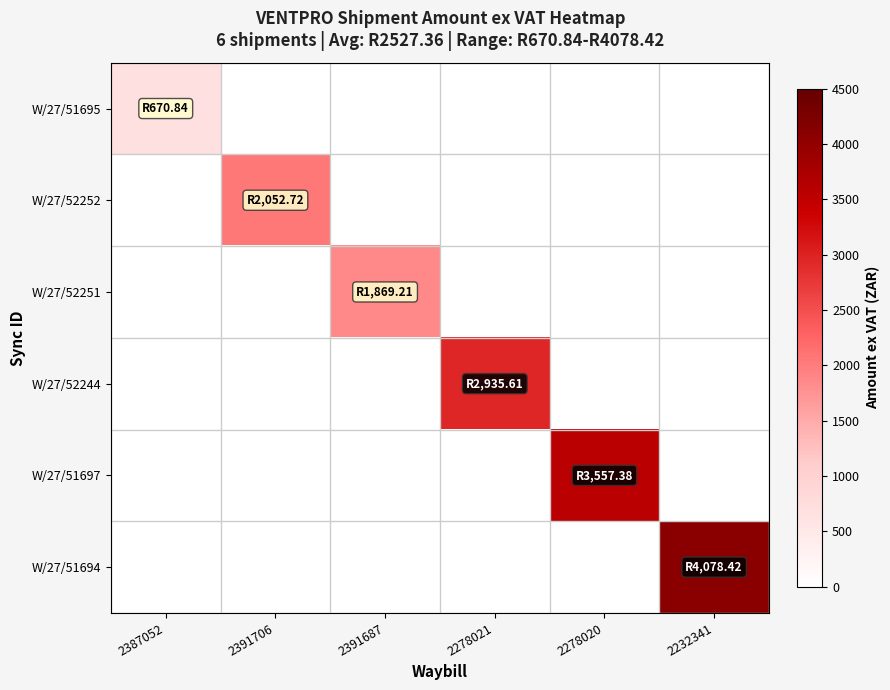

At how many categories does at least one series exceed 4032?

1